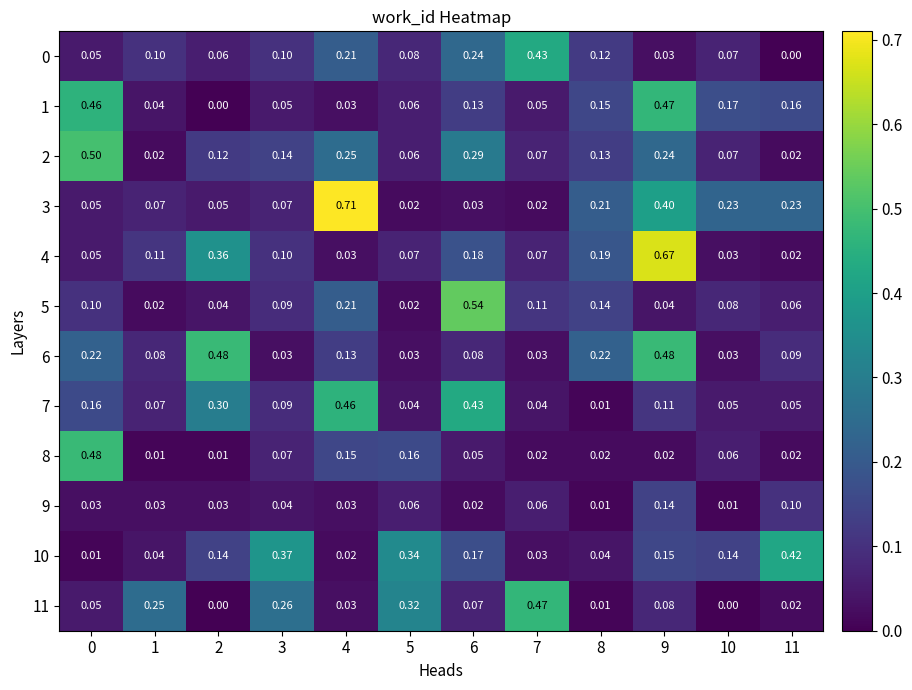

How many data points does each series have?

12